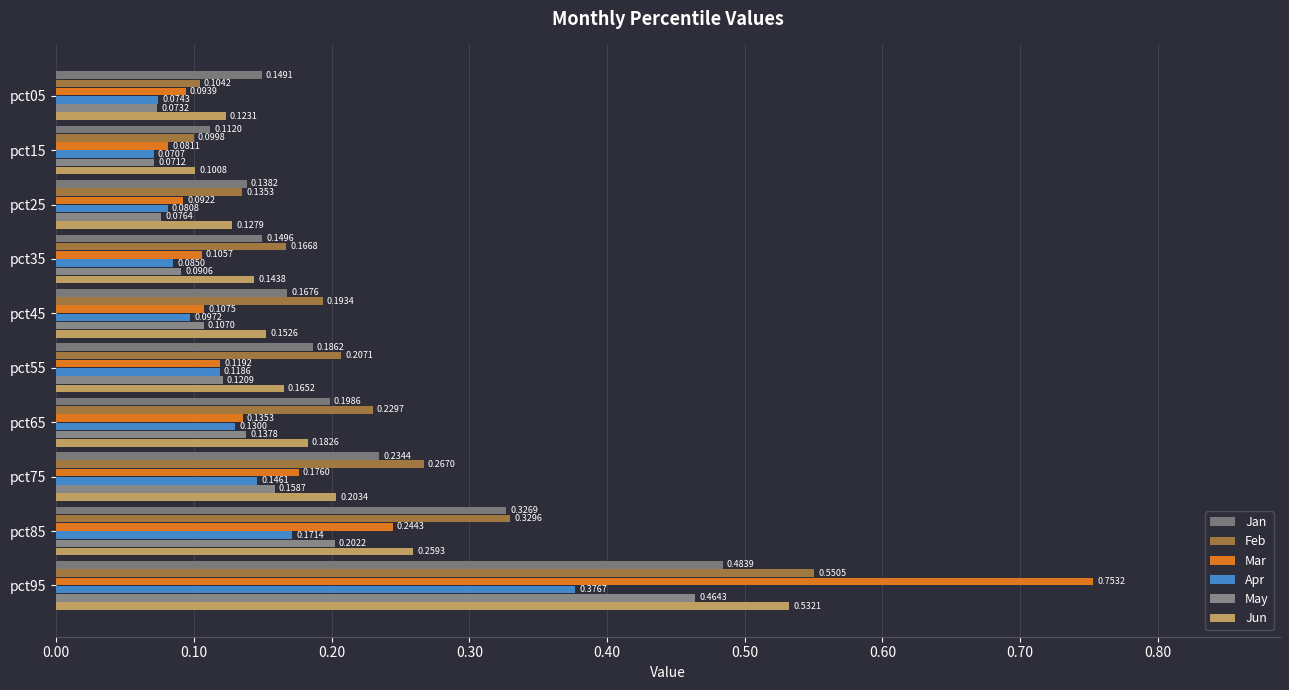

How many categories are shown in the chart?

10